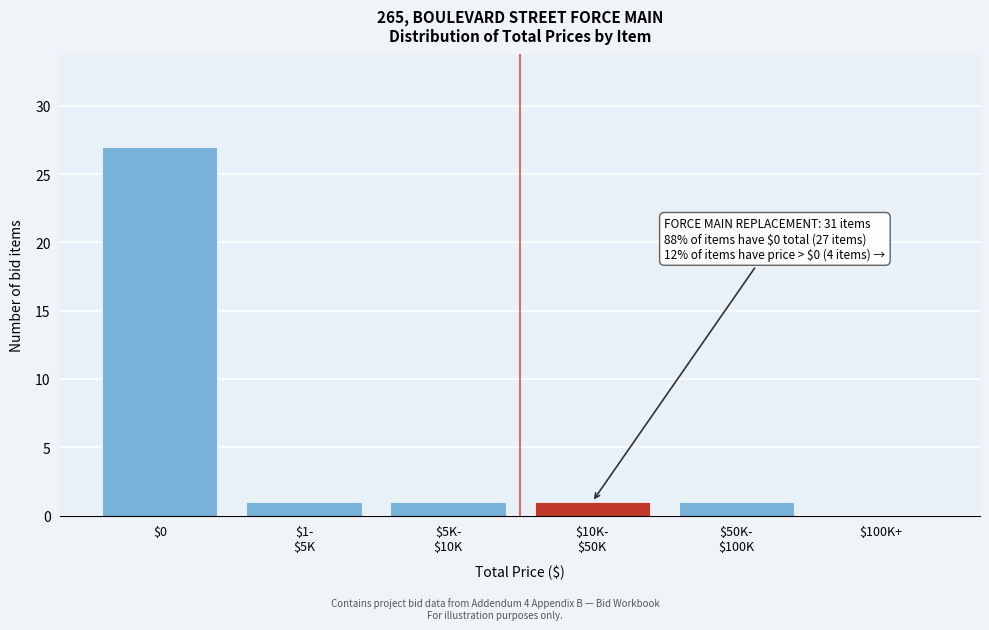

Is it true that the value at $100K+ is -15?

False